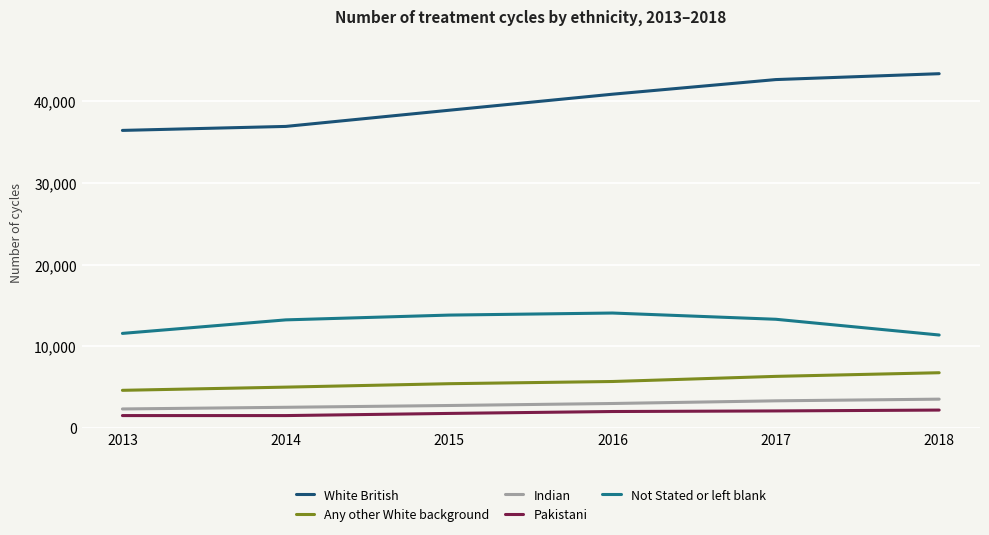

Rank the series at 2014 from highest to lowest value.

White British, Not Stated or left blank, Any other White background, Indian, Pakistani